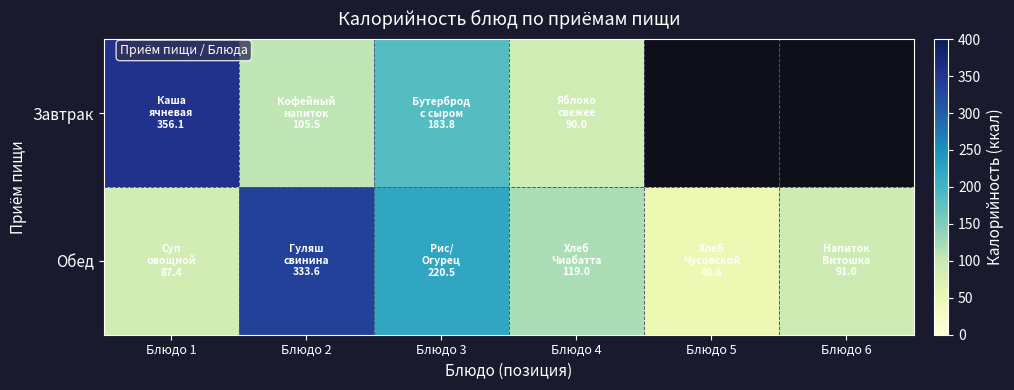

Rank the categories by Обед value from lowest to highest.

Блюдо 5, Блюдо 1, Блюдо 6, Блюдо 4, Блюдо 3, Блюдо 2